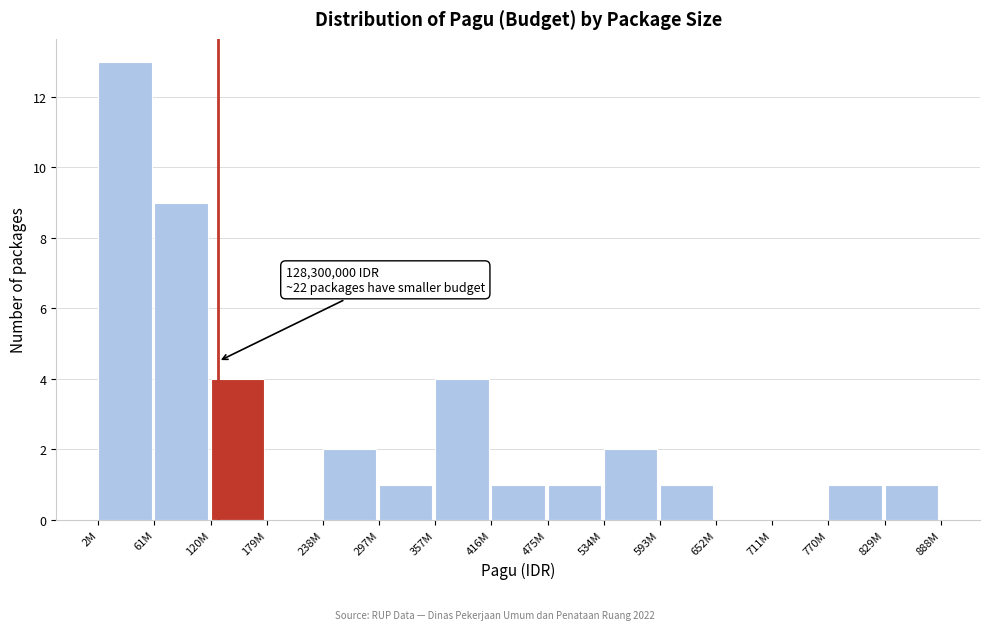

Reading left to right, extract all data points from this chart.

2M=13	61M=9	120M=4	179M=0	238M=2	297M=1	357M=4	416M=1	475M=1	534M=2	593M=1	652M=0	711M=0	770M=1	829M=1